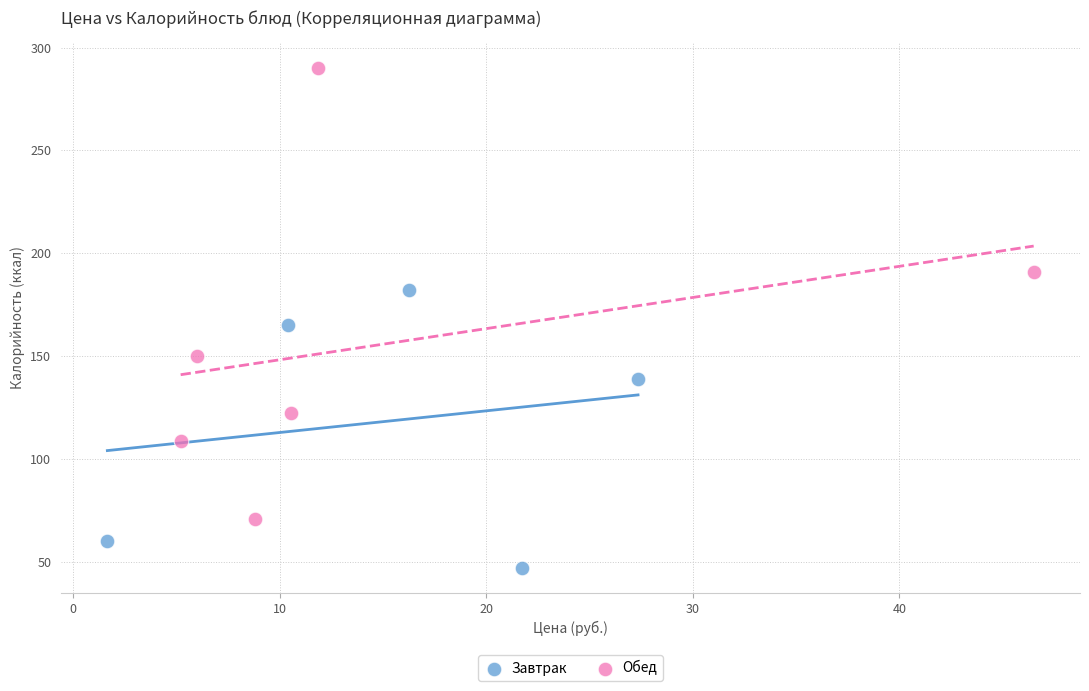

Which series contains the highest Y value?

Обед